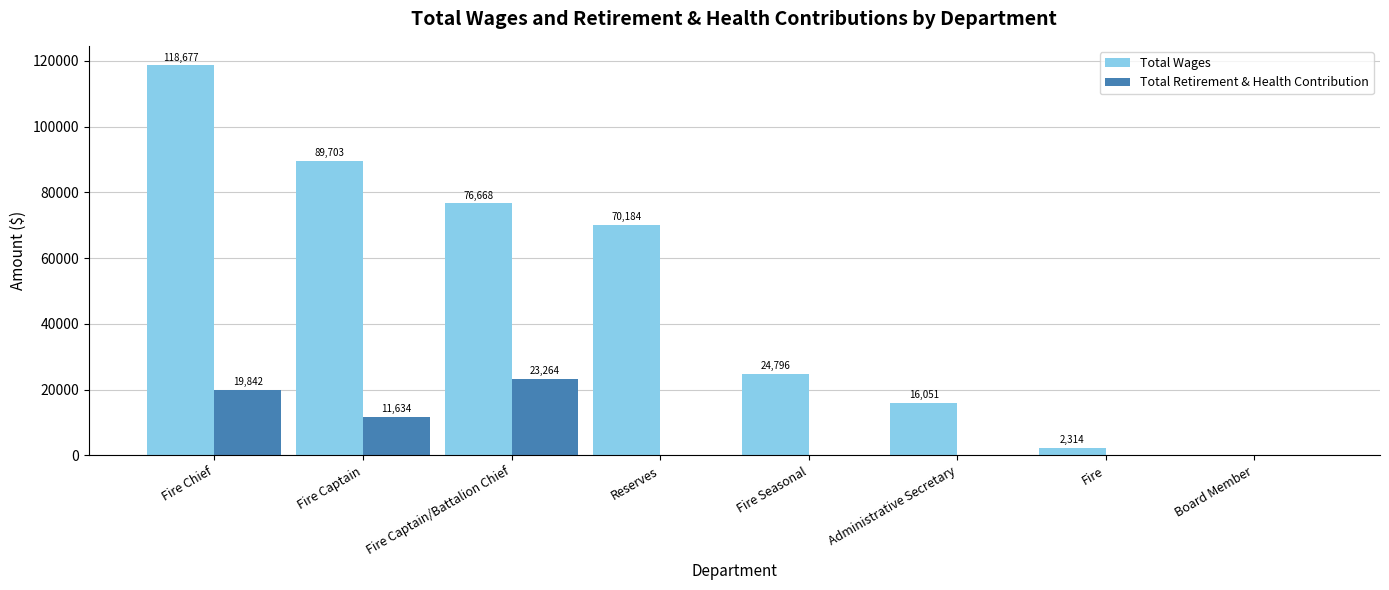

What is the sum of the Total Retirement & Health Contribution values at Fire Captain/Battalion Chief and Fire Seasonal?

23264